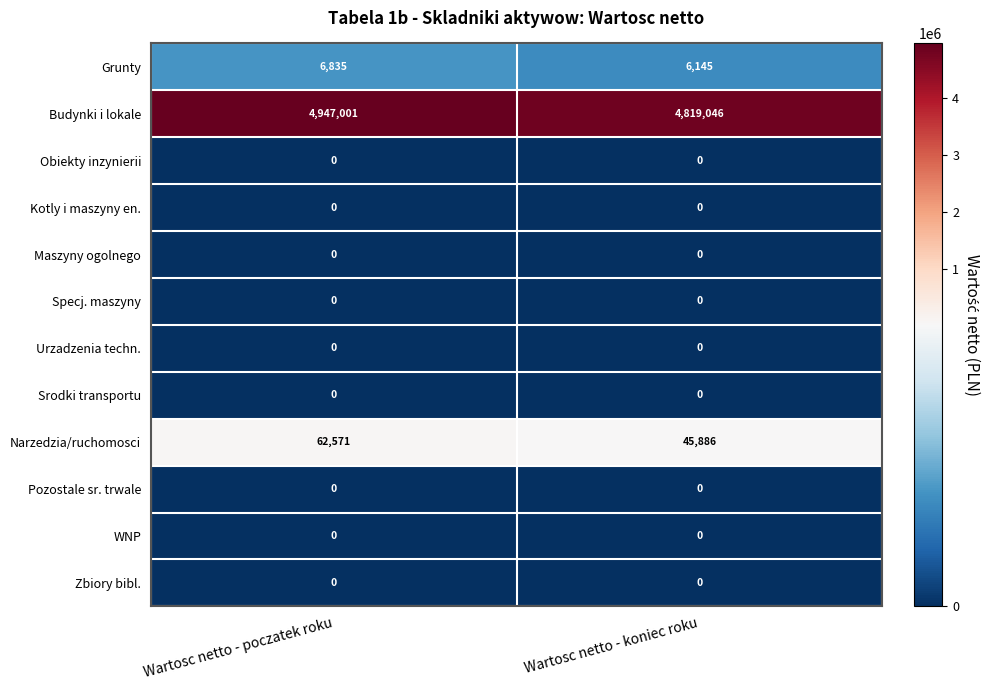

The value of Pozostale sr. trwale at Wartosc netto - poczatek roku is 0. True or false?

True